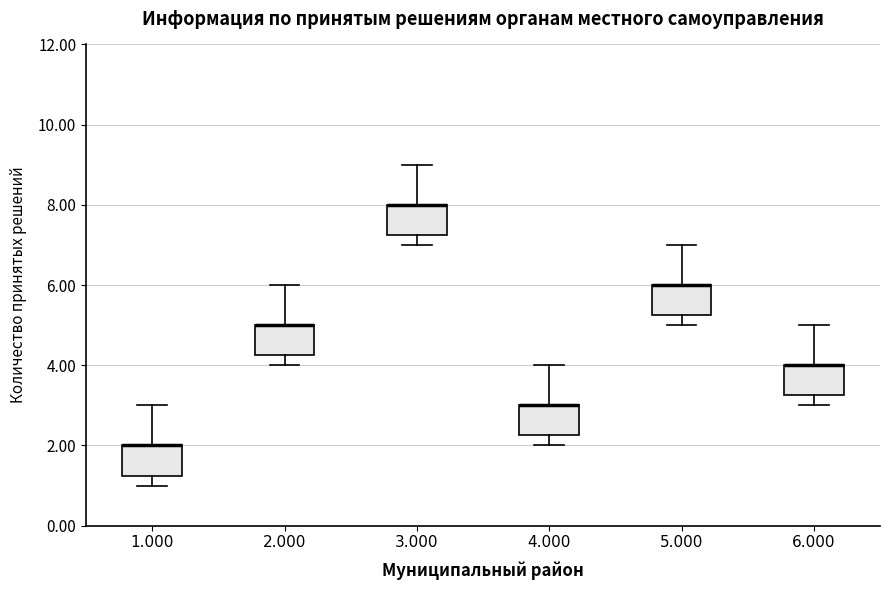

Reading left to right, transcribe this box plot: for each box, give where its median line is, the range the box spans, and where its two whiskers end, as read against the y-axis. The values are not printed on the chart, so give them approximately, as read against the axis.

1.000: median 2.0 (drawn on the box's upper edge), box 1.2 to 2.0, whiskers 1.0 to 3.0
2.000: median 5.0 (drawn on the box's upper edge), box 4.2 to 5.0, whiskers 4.0 to 6.0
3.000: median 8.0 (drawn on the box's upper edge), box 7.2 to 8.0, whiskers 7.0 to 9.0
4.000: median 3.0 (drawn on the box's upper edge), box 2.2 to 3.0, whiskers 2.0 to 4.0
5.000: median 6.0 (drawn on the box's upper edge), box 5.2 to 6.0, whiskers 5.0 to 7.0
6.000: median 4.0 (drawn on the box's upper edge), box 3.2 to 4.0, whiskers 3.0 to 5.0